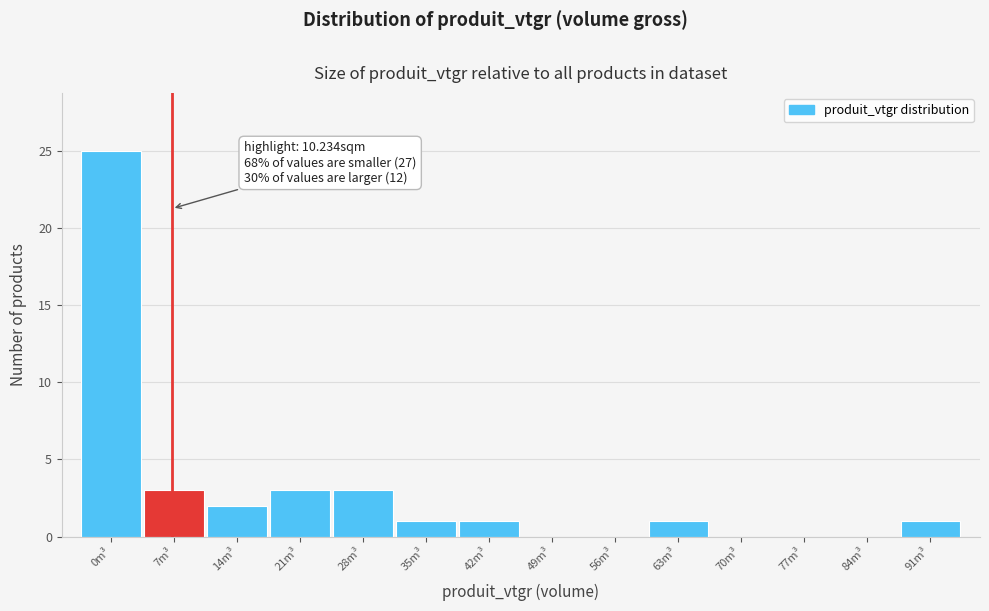

Reading left to right, list all the values displayed in this chart.

0m³=25	7m³=3	14m³=2	21m³=3	28m³=3	35m³=1	42m³=1	49m³=0	56m³=0	63m³=1	70m³=0	77m³=0	84m³=0	91m³=1